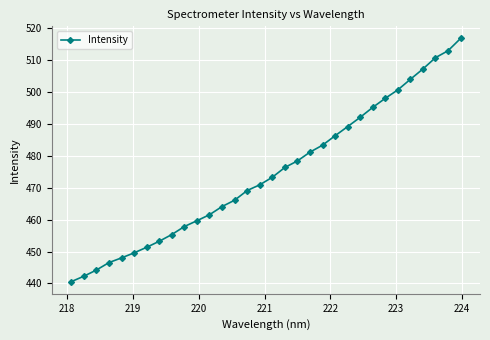

True or false: there are more than 2 points higher than both neighbors.

False